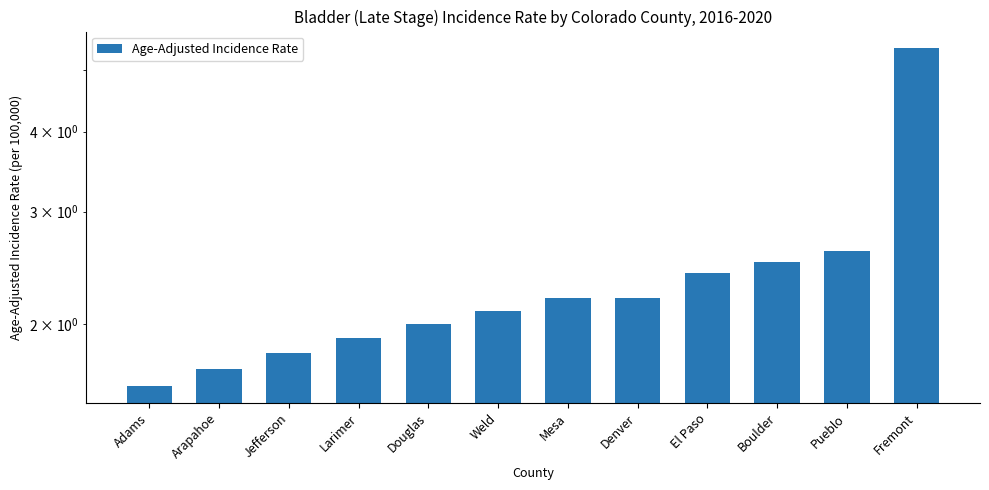

At which label is the value closest to 3?

Pueblo